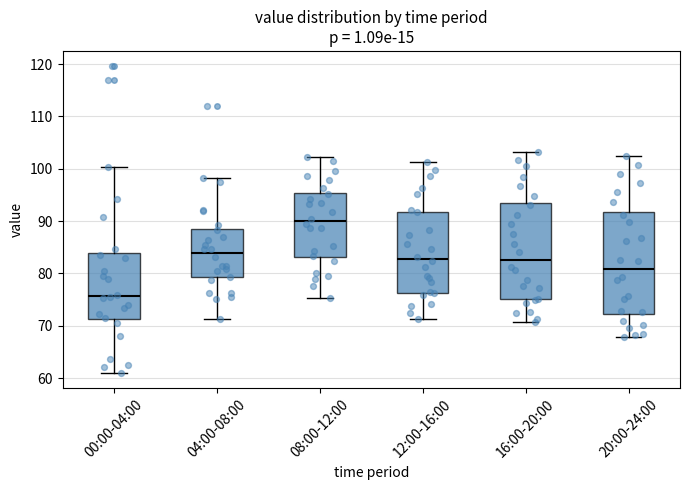

Reading left to right, transcribe this box plot: for each box, give where its median line is, the range the box spans, and where its two whiskers end, as read against the y-axis. The values are not printed on the chart, so give them approximately, as read against the axis.

00:00-04:00: median 76, box 71 to 84, whiskers 61 to 100
04:00-08:00: median 84, box 79 to 89, whiskers 71 to 98
08:00-12:00: median 90, box 83 to 95, whiskers 75 to 102
12:00-16:00: median 83, box 76 to 92, whiskers 71 to 101
16:00-20:00: median 83, box 75 to 94, whiskers 71 to 103
20:00-24:00: median 81, box 72 to 92, whiskers 68 to 102